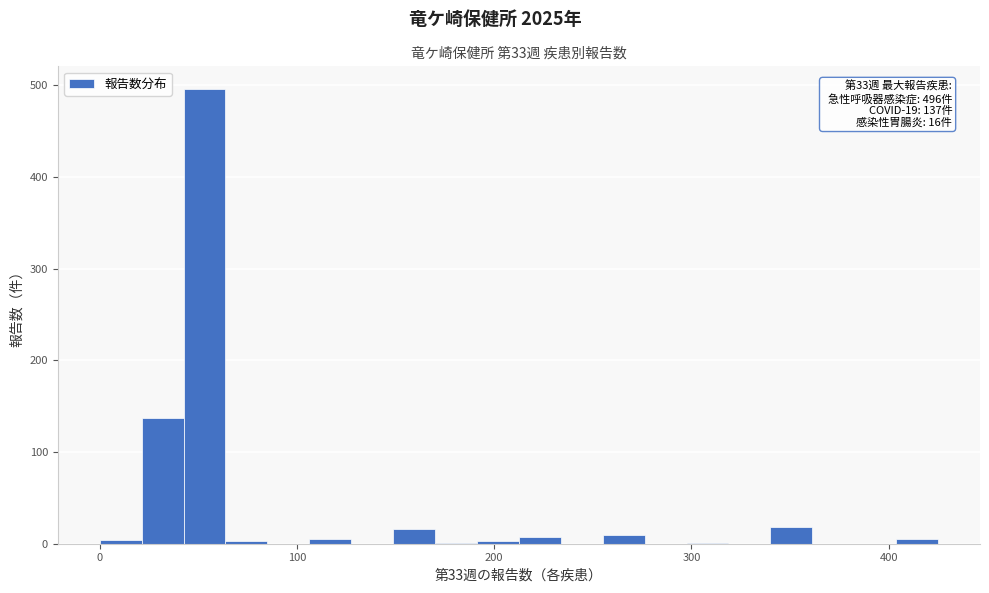

Around what value on the x-axis is the tallest bar? Give the approximate position of its centre, as read against the axis.

50